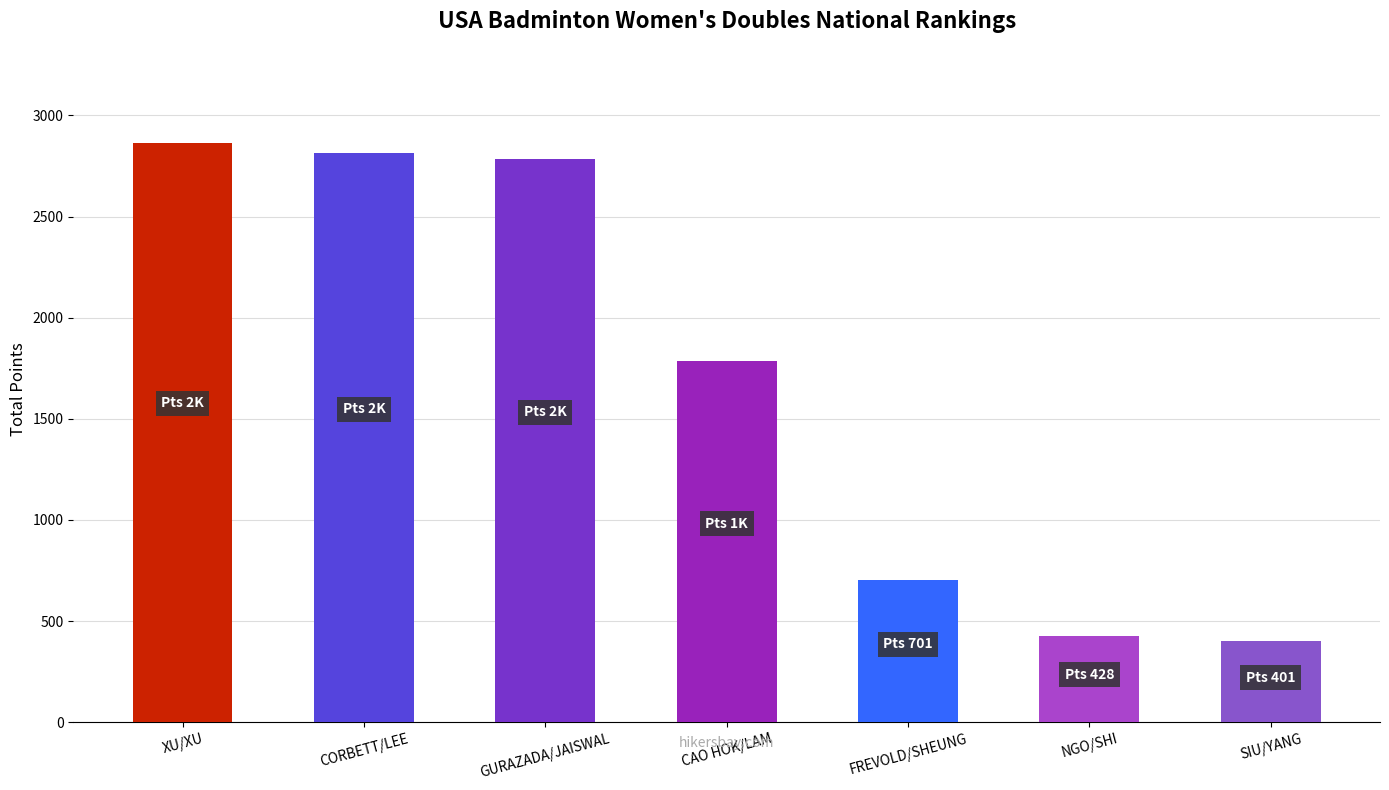

Which category has the lowest value across all series?

SIU/YANG